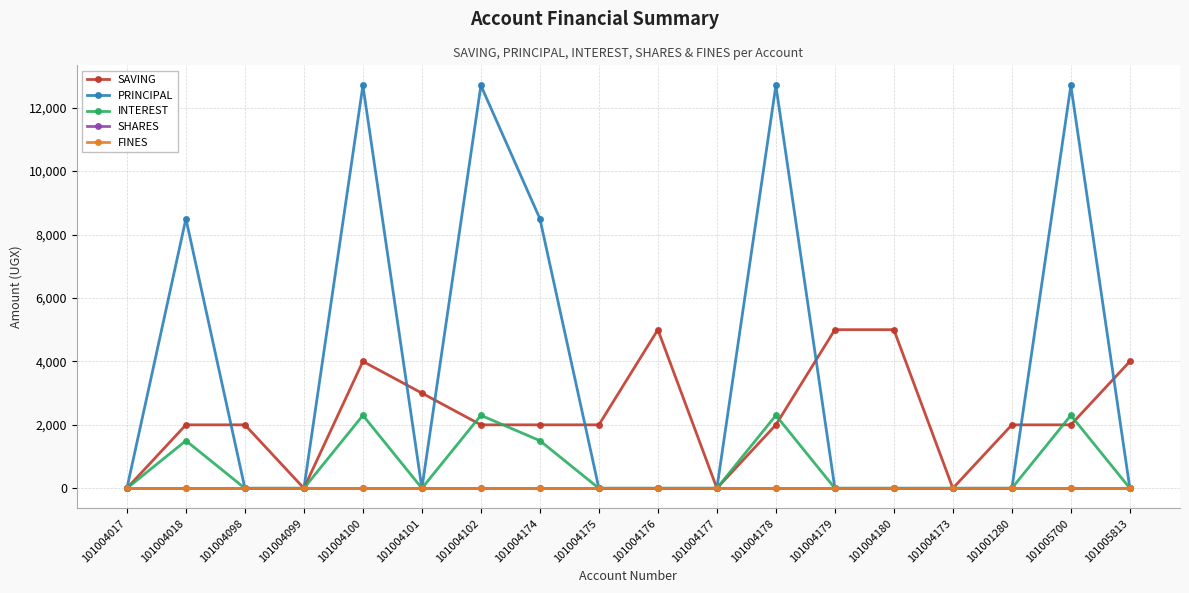

Rank the series by their maximum value, from lowest to highest.

SHARES, FINES, INTEREST, SAVING, PRINCIPAL